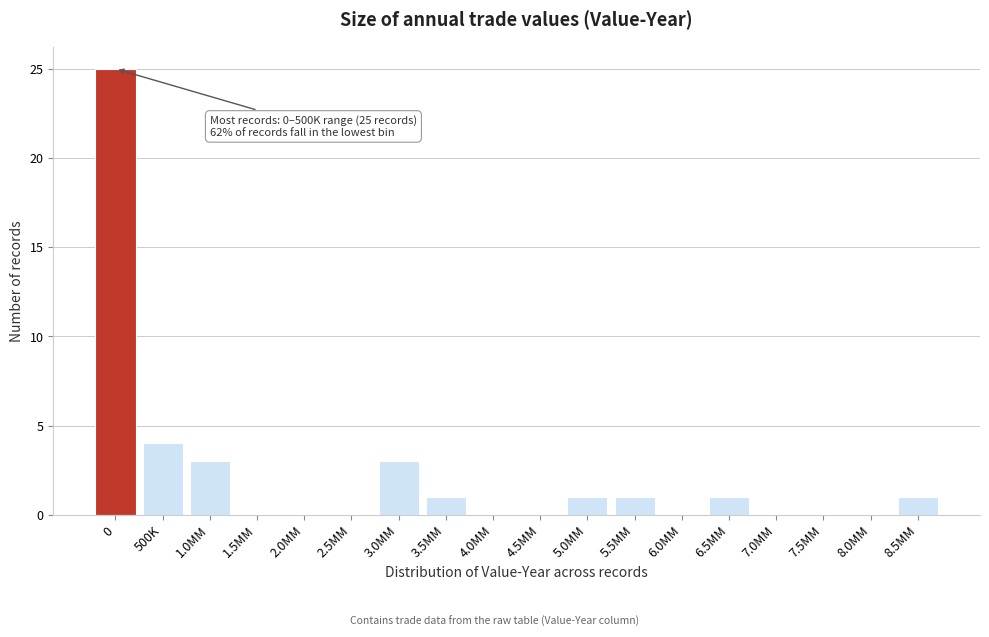

Reading left to right, transcribe all the data shown in this chart.

0=25	500K=4	1.0MM=3	1.5MM=0	2.0MM=0	2.5MM=0	3.0MM=3	3.5MM=1	4.0MM=0	4.5MM=0	5.0MM=1	5.5MM=1	6.0MM=0	6.5MM=1	7.0MM=0	7.5MM=0	8.0MM=0	8.5MM=1